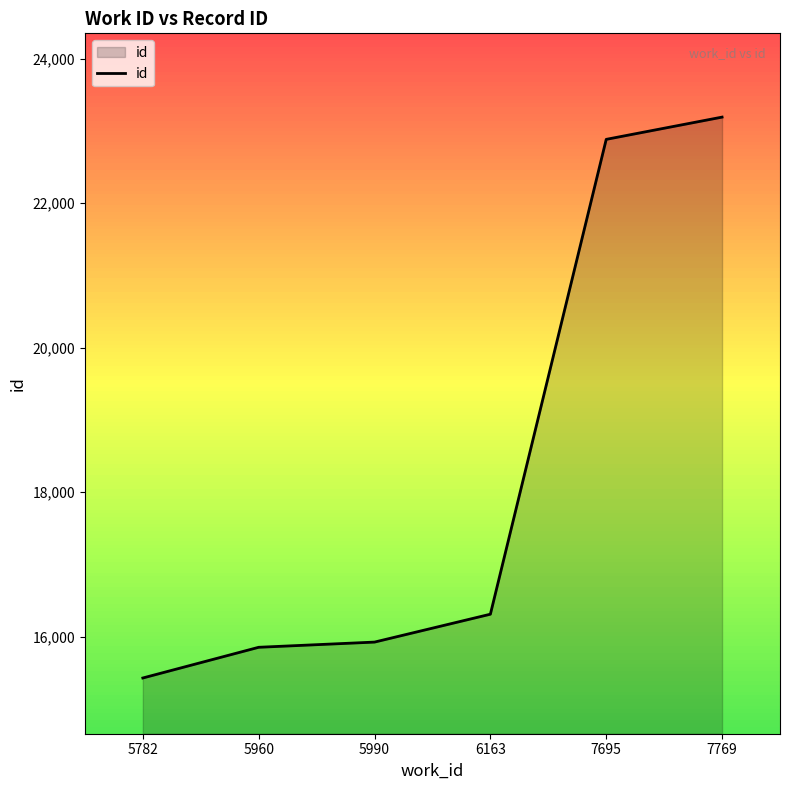

What is the sum of the values at 5990 and 7695?

38809